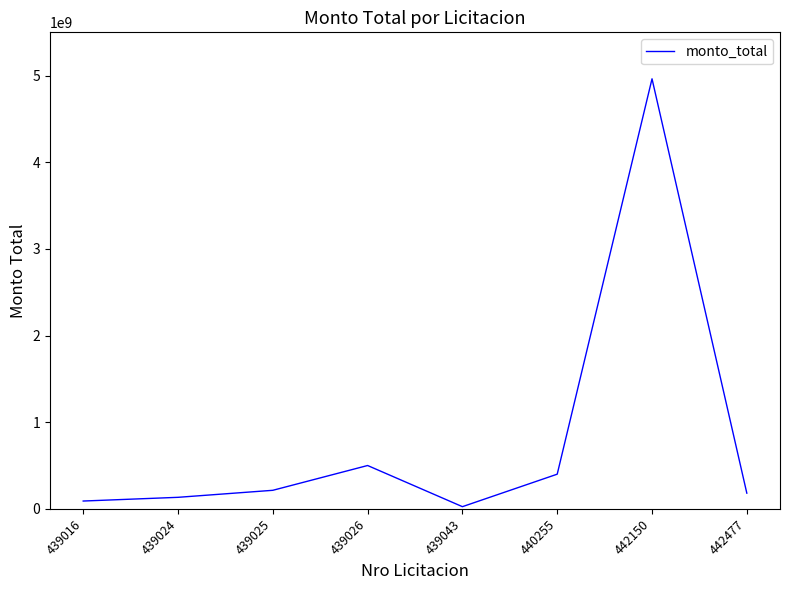

True or false: there are more than 1 points higher than both neighbors.

True